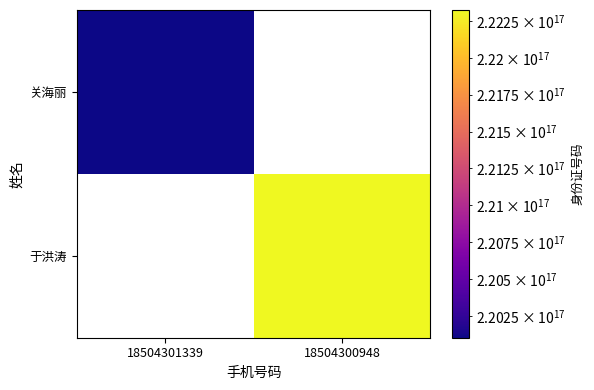

How many series are shown in this chart?

2